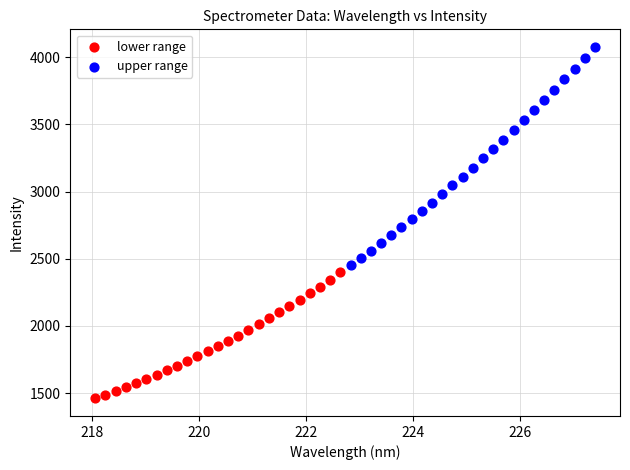

What are all the series names shown in the legend?

lower range, upper range